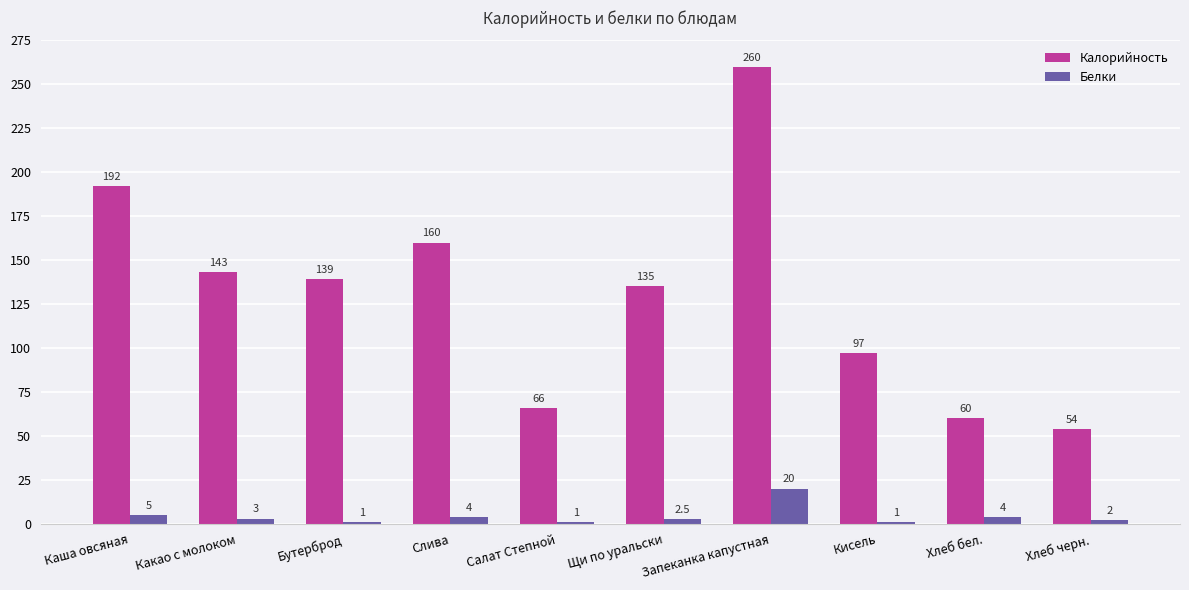

True or false: Калорийность has a value of 60.0 at Хлеб бел..

True